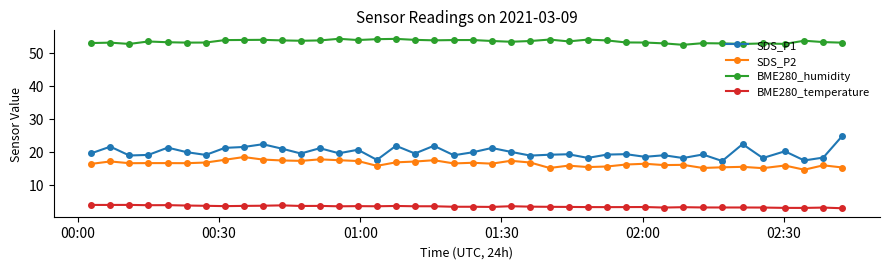

What is the value of the SDS_P2 point at the 25th from the left?

15.1